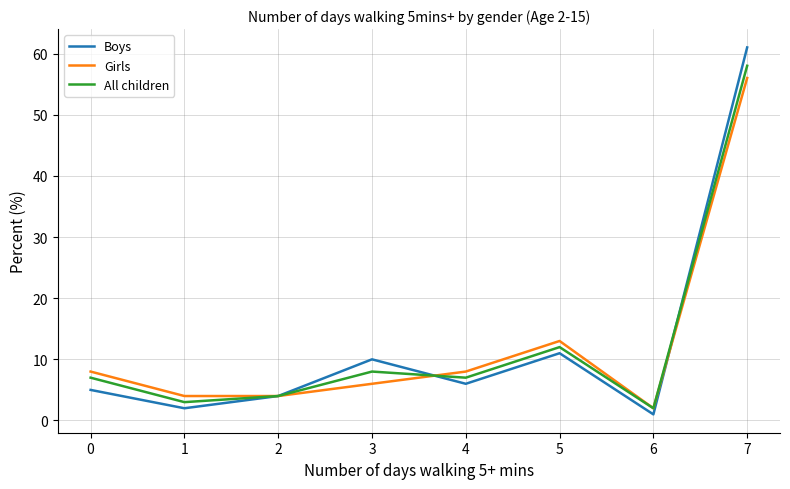

What is the maximum value shown in the chart?

61